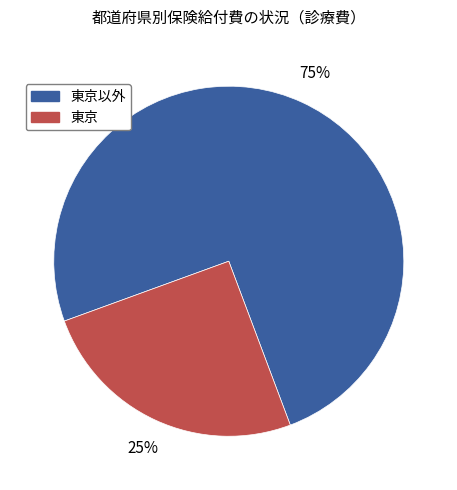

What is the largest slice in the pie chart?

東京以外